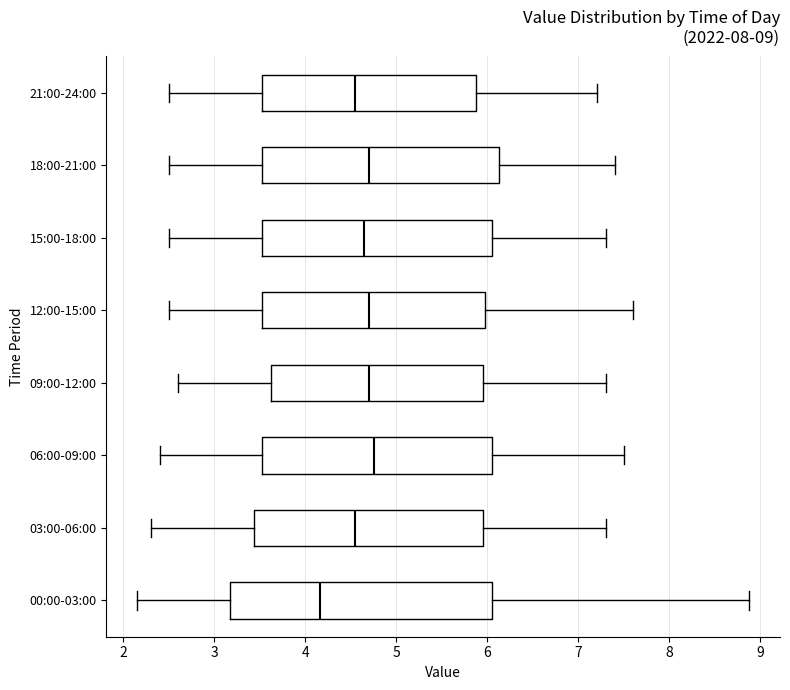

Which box is the widest, from its left edge to its right edge?

00:00-03:00